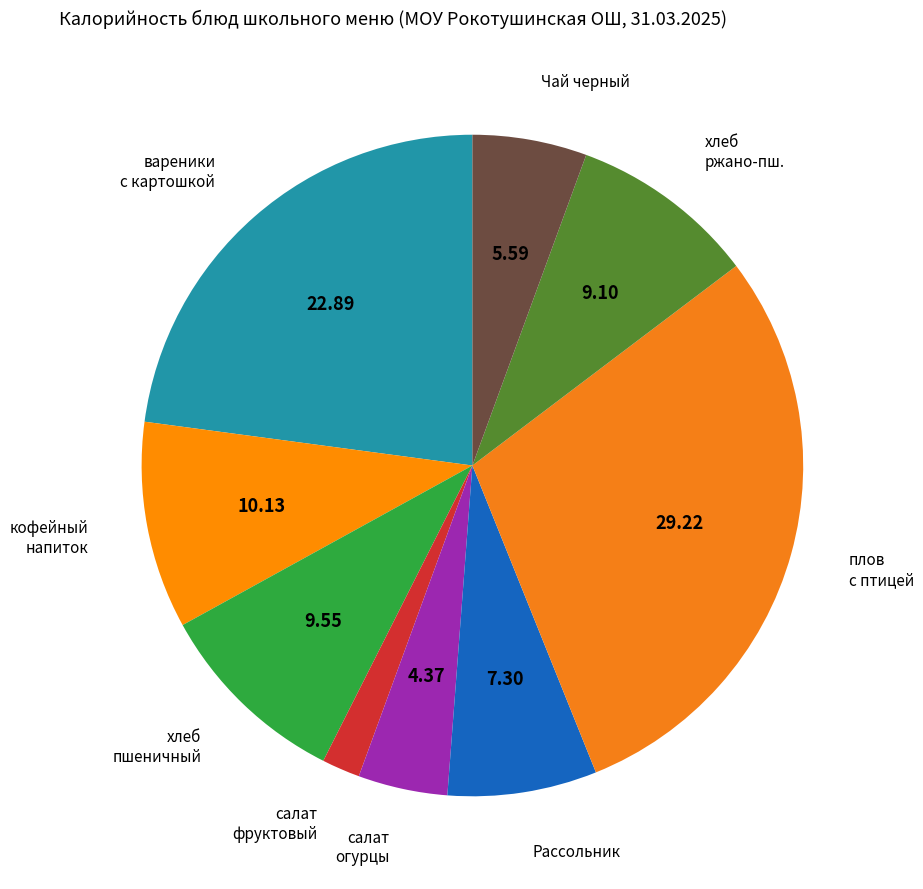

The хлеб пшеничный slice represents 15% of the pie. True or false?

False